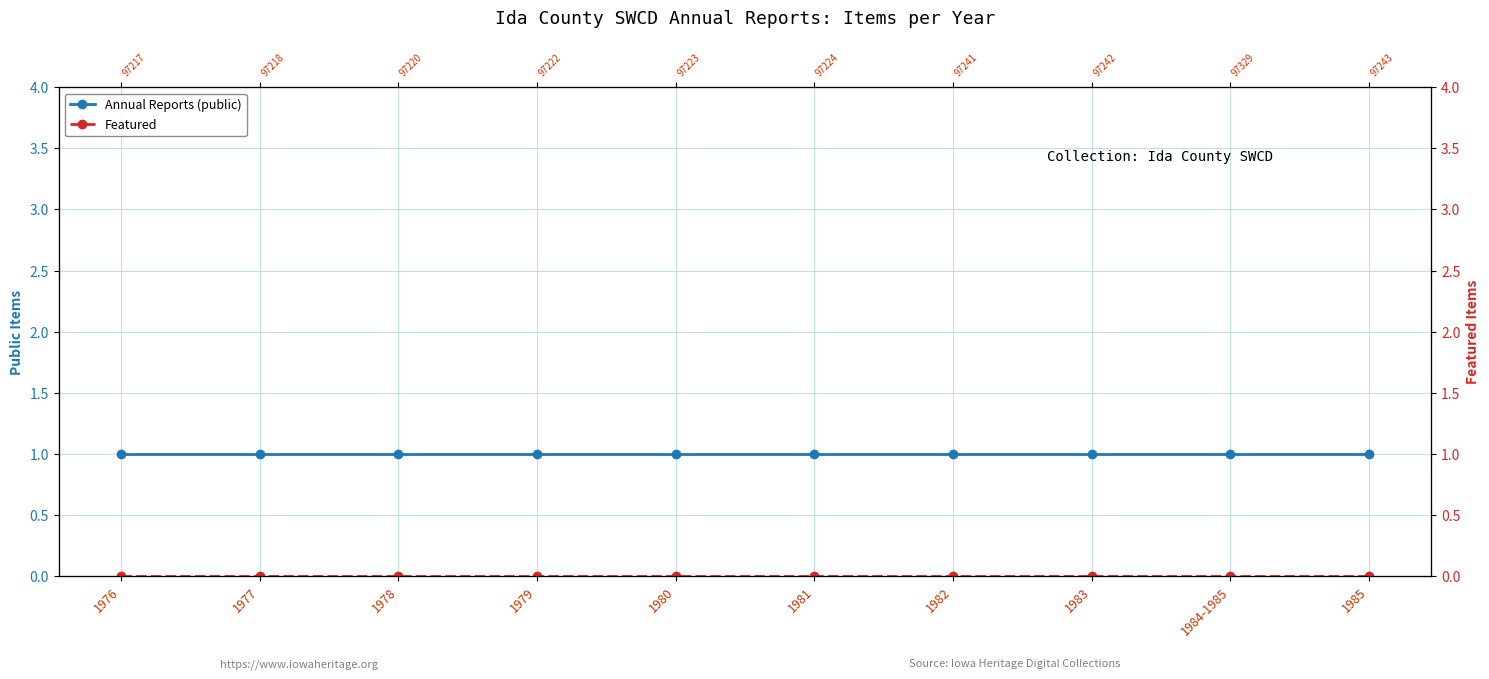

True or false: Featured has more than 2 points higher than both neighbors.

False